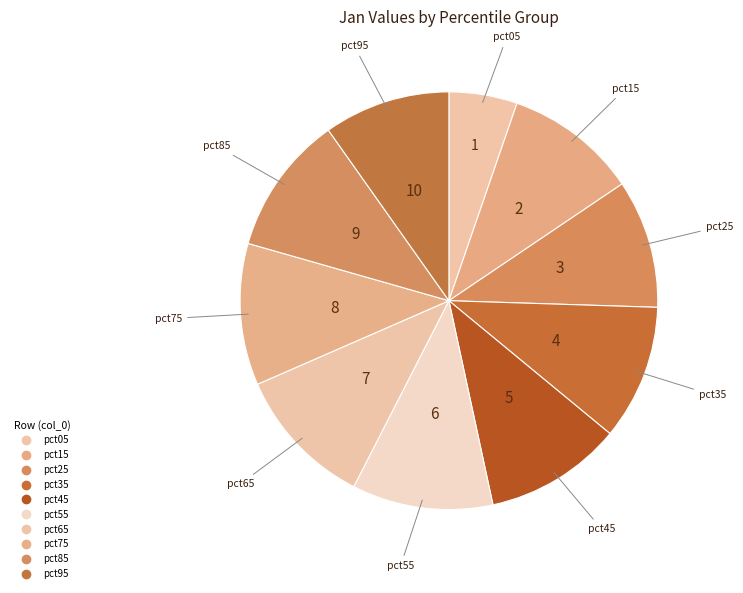

What percentage is the pct85 slice, to the nearest percent?

11%